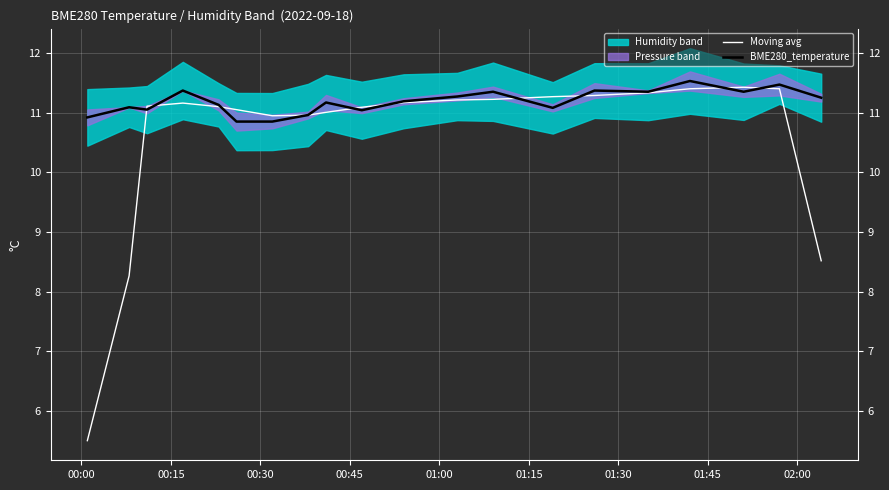

Which series has the largest total across all categories?

BME280_temperature